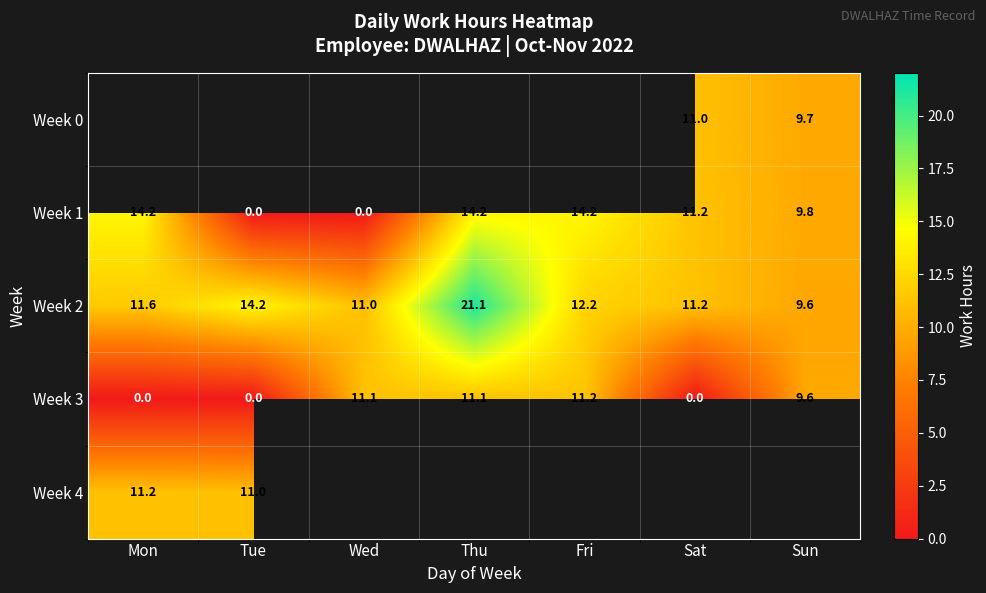

Rank the categories by Week 2 value from highest to lowest.

Thu, Tue, Fri, Mon, Sat, Wed, Sun